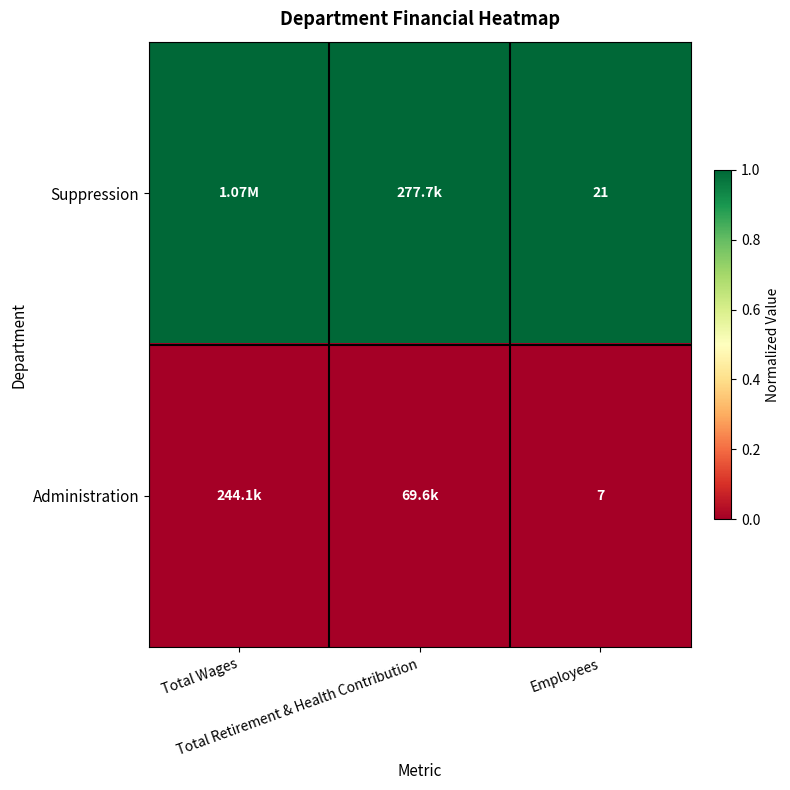

Which series has the largest total across all categories?

Suppression